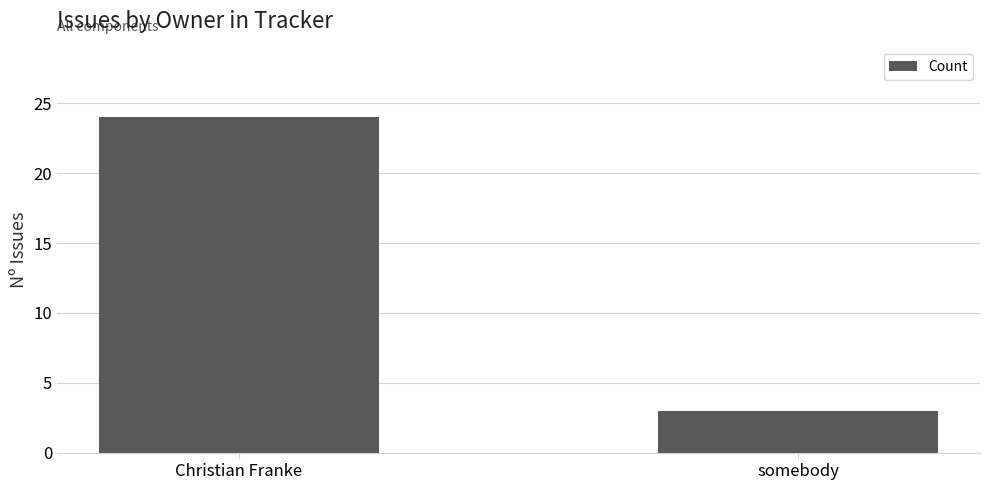

At which label is the value closest to 13?

somebody